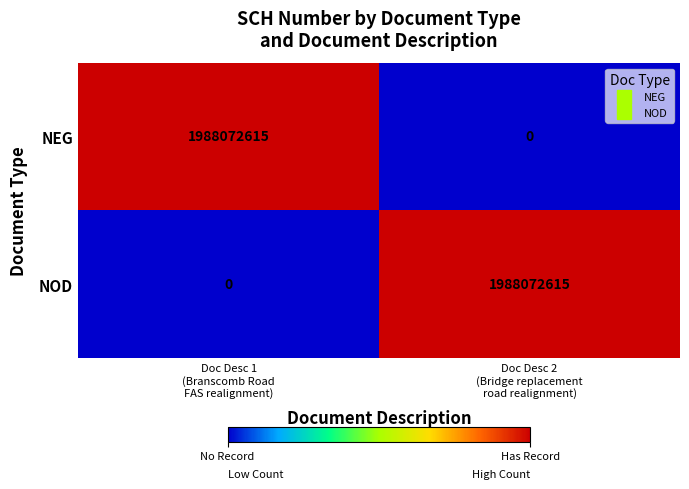

Reading left to right, list all the values displayed in this chart.

NEG: 1988072615	0
NOD: 0	1988072615